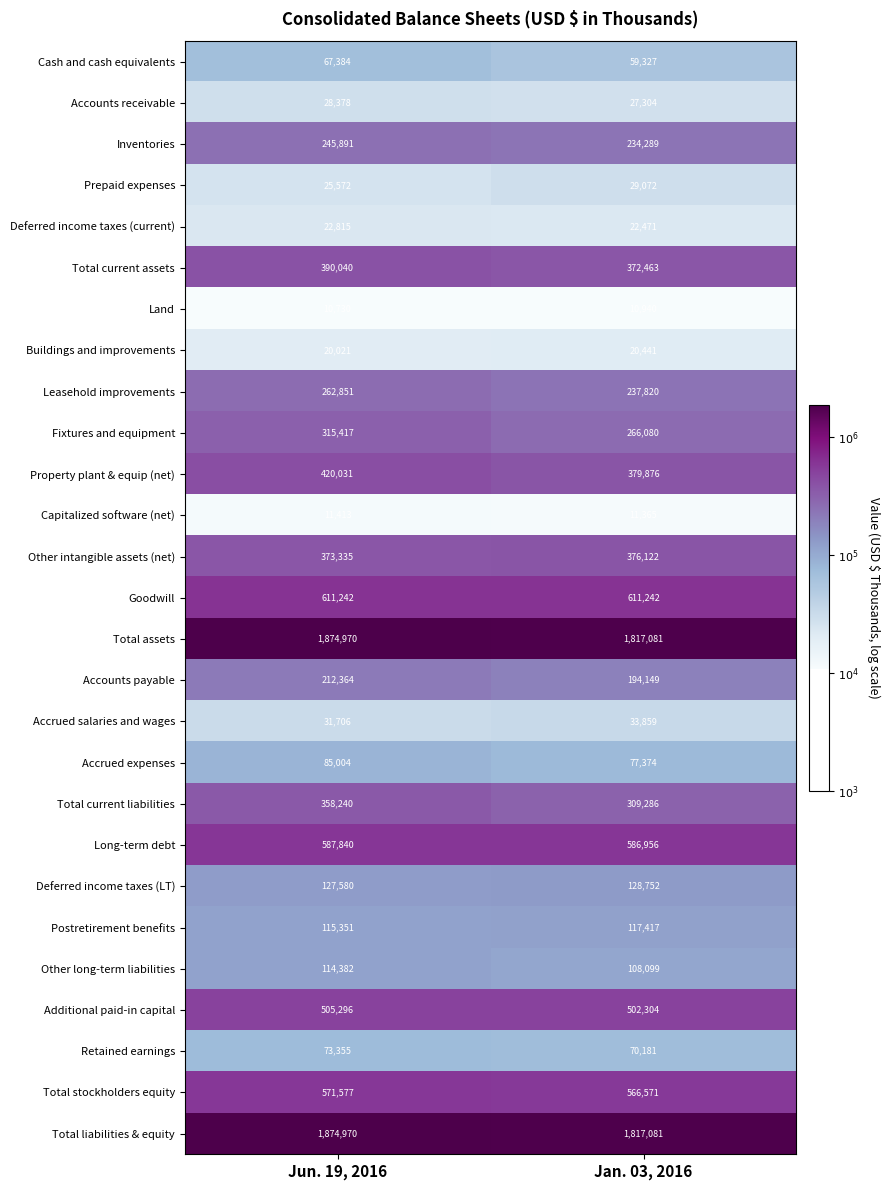

The Deferred income taxes (current) series shows 22815 at Jun. 19, 2016. True or false?

True